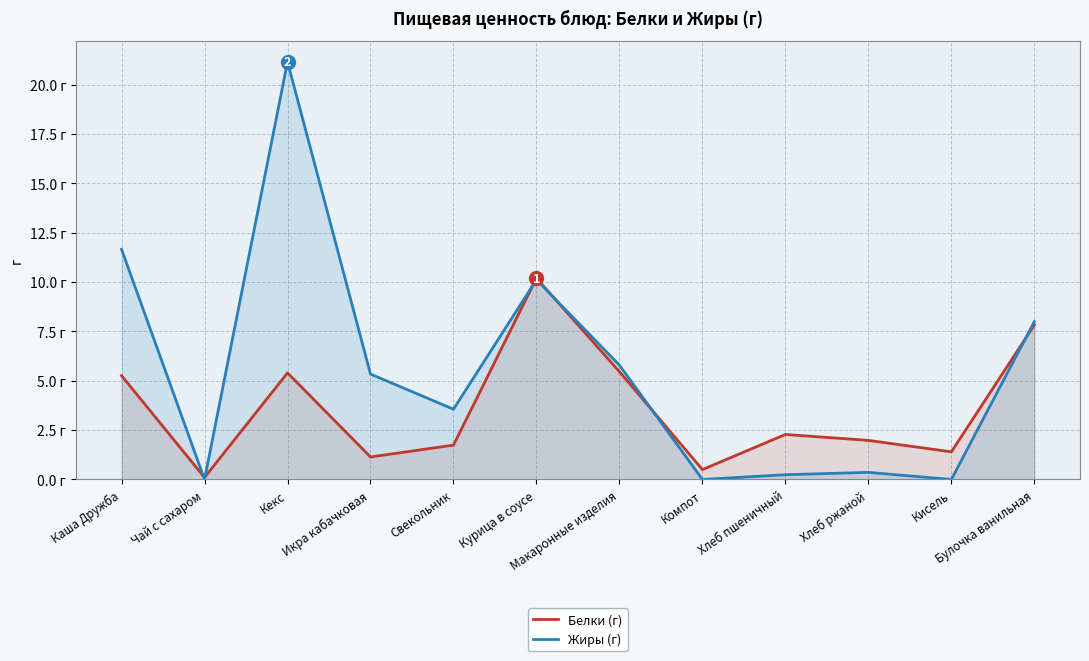

What is the difference between the highest and lowest values at Булочка ванильная?

0.2